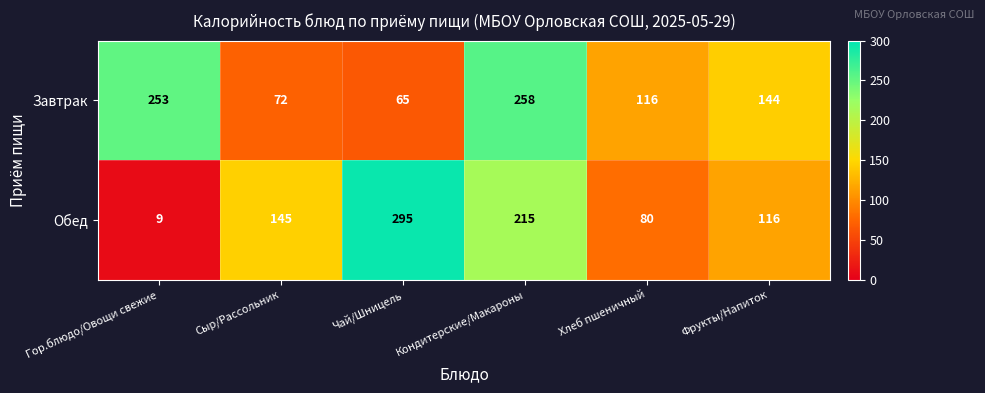

What is the sum of the Обед values at Гор.блюдо/Овощи свежие and Хлеб пшеничный?

89